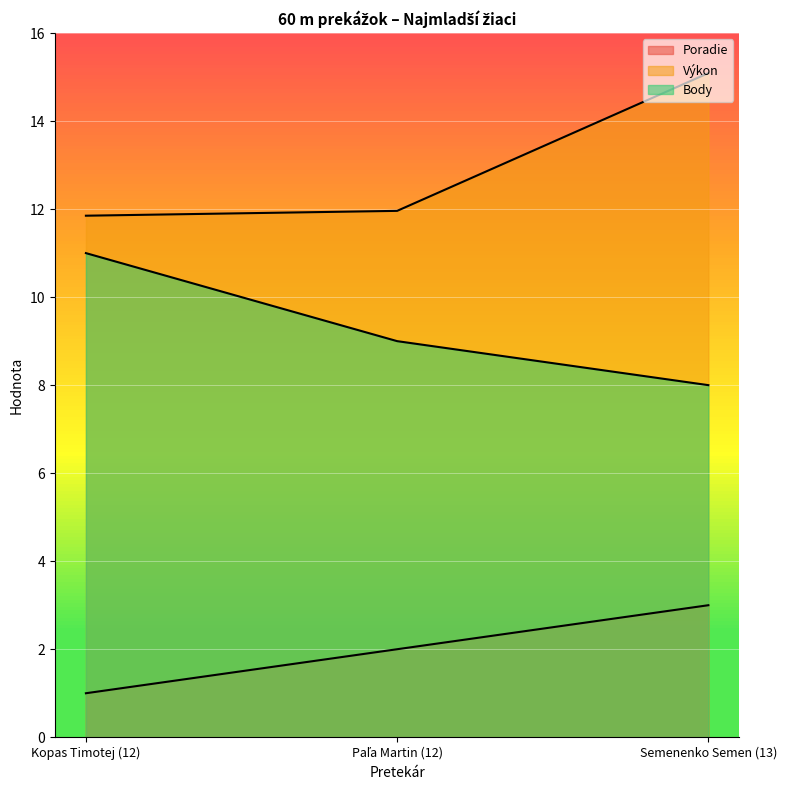

What is the label of the 3rd point from the right?

Kopas Timotej (12)